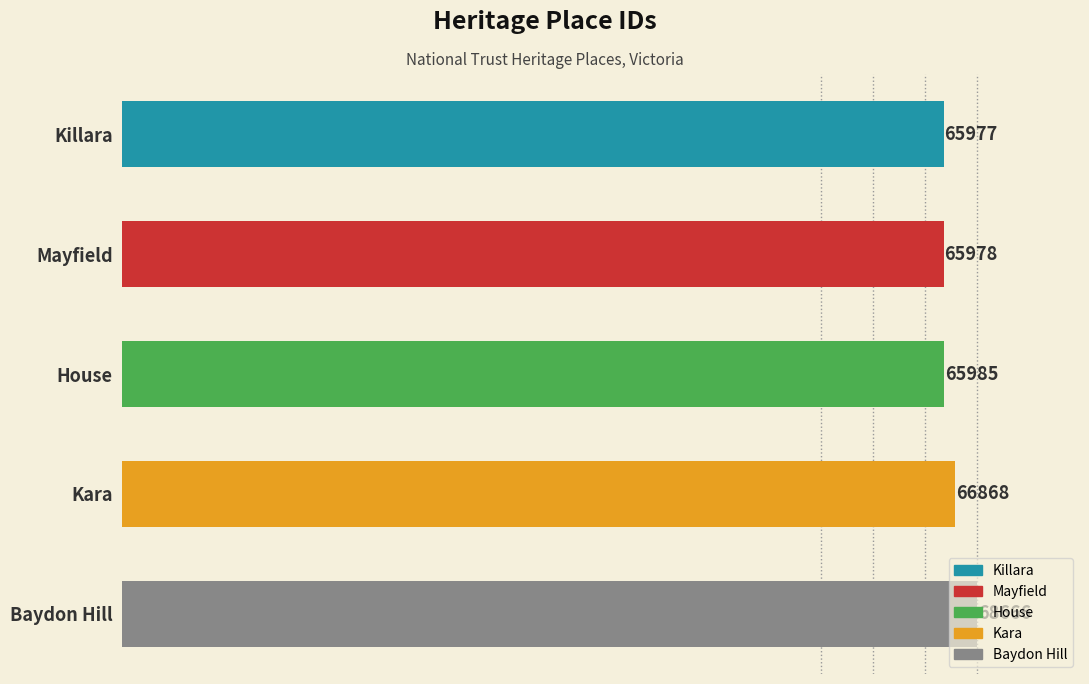

Between Baydon Hill and Kara, which is larger?

Baydon Hill